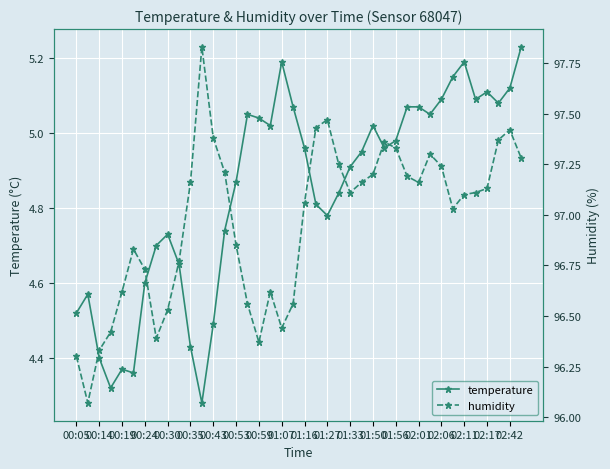

How many distinct data groups are displayed?

2